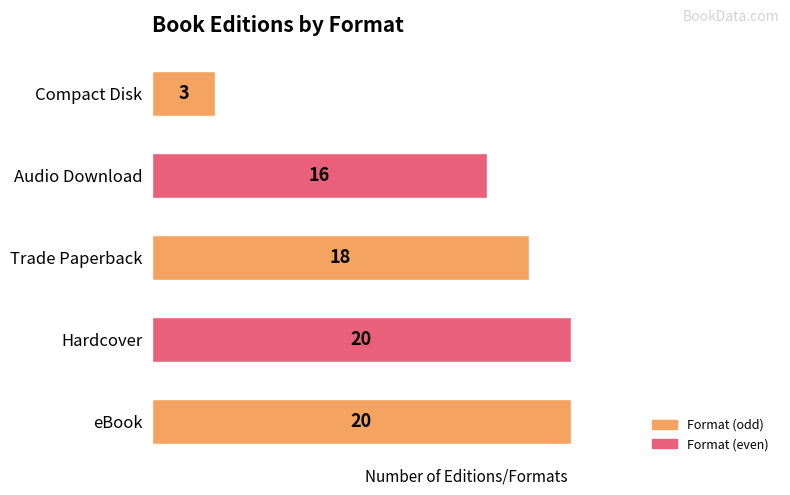

What is the change in value from eBook to Audio Download?

-4